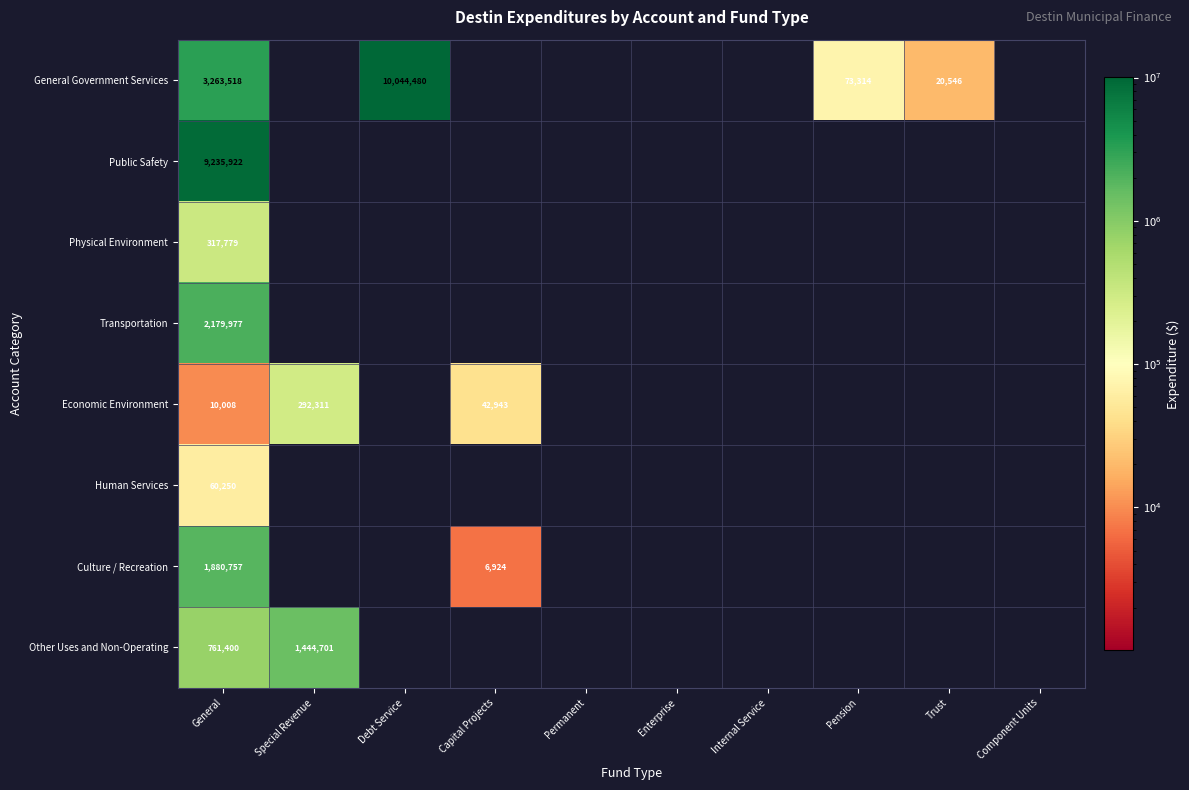

What is the total value across all series at General?

17709611